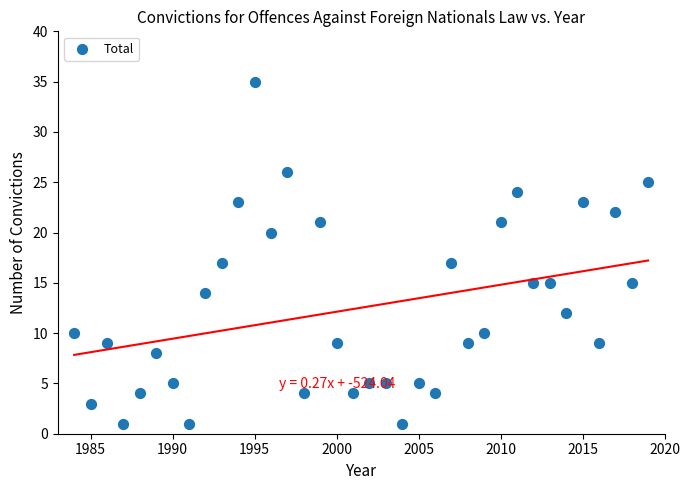

What is the range of X values (max minus min)?

35